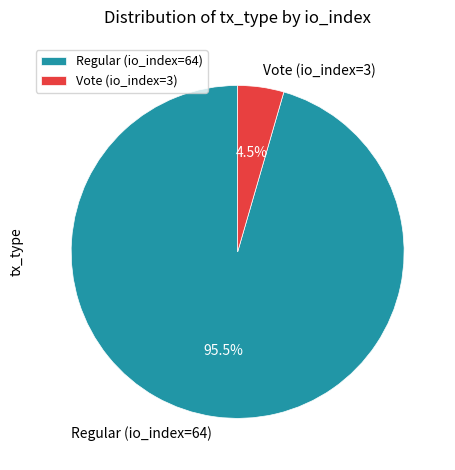

Which slice is the smallest?

Vote (io_index=3)